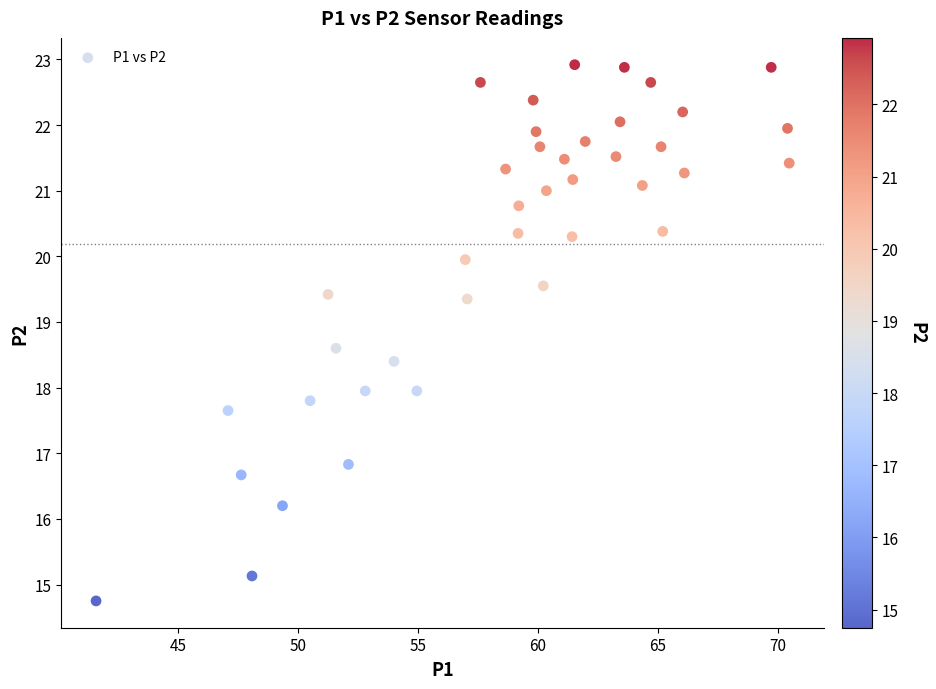

What is the range of X values (max minus min)?

28.9